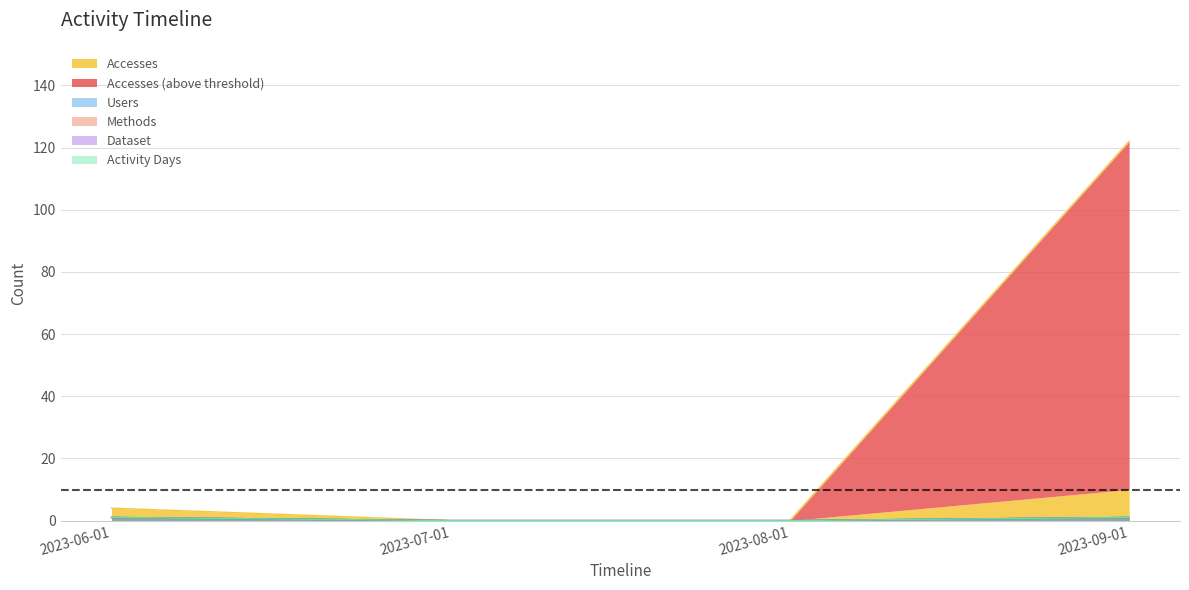

Where is Activity Days nearest to the value 0?

2023-07-01